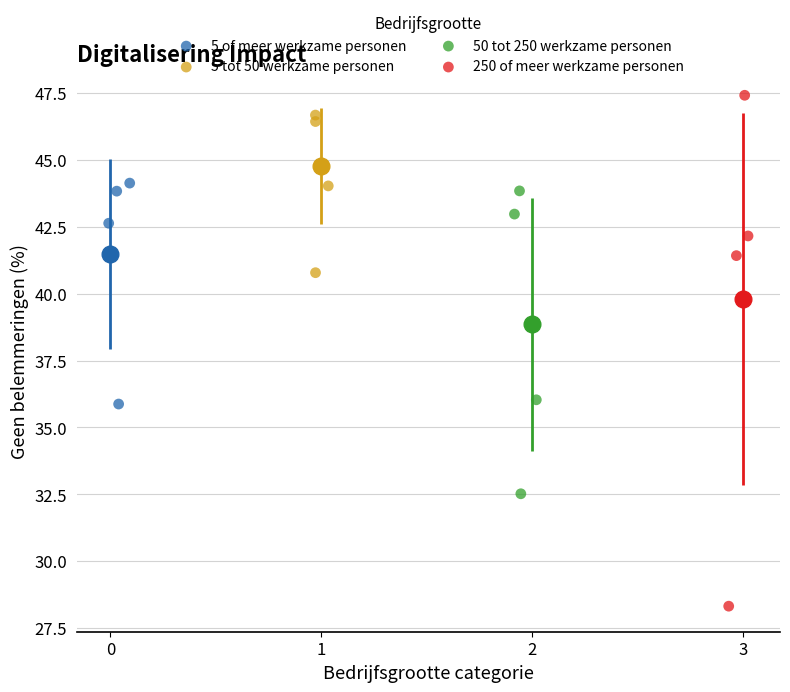

Which series has the largest Y range (max minus min)?

250 of meer werkzame personen